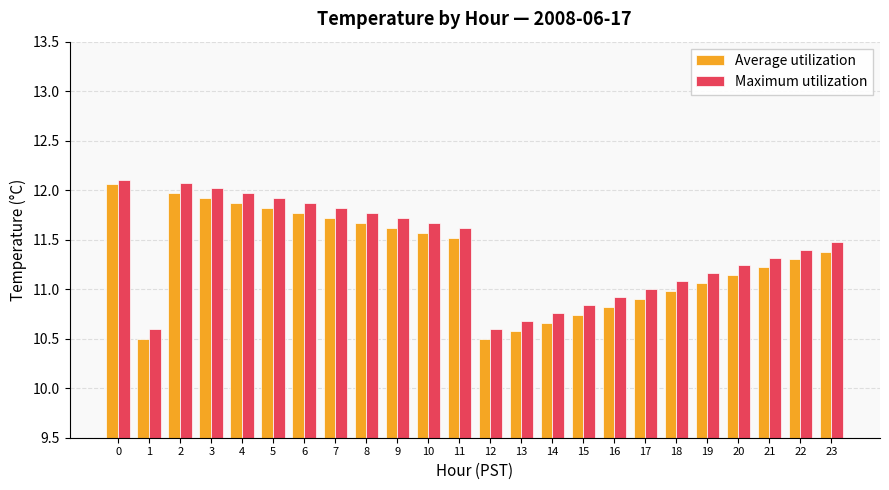

What is the sum of all Average utilization values?

271.3